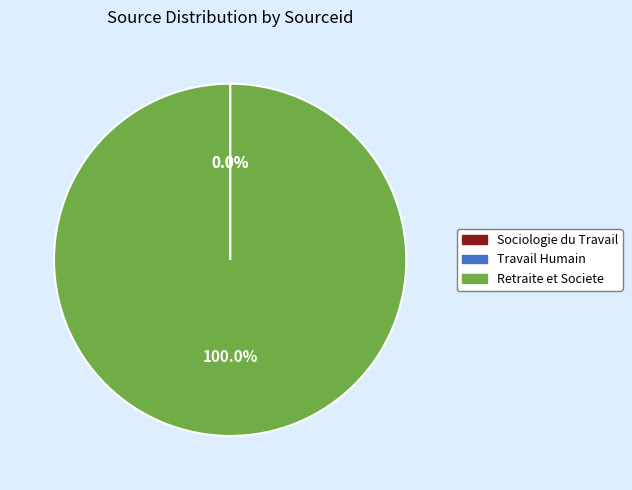

What is the majority slice?

Retraite et Societe